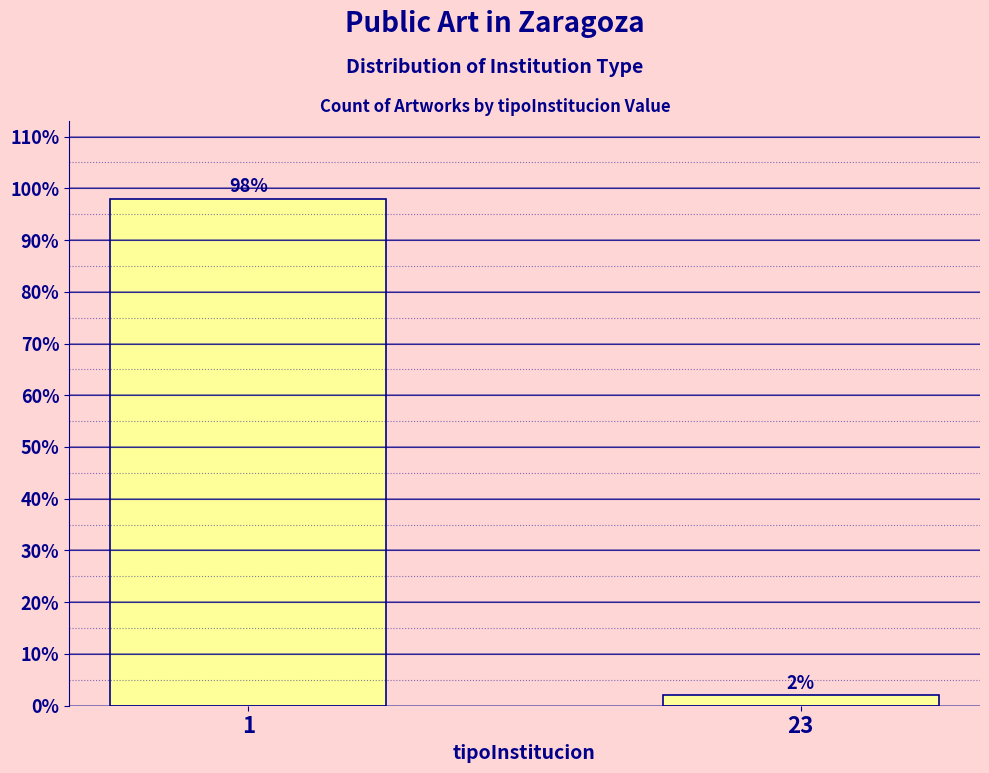

Reading left to right, what are all the values shown in this chart?

98	2